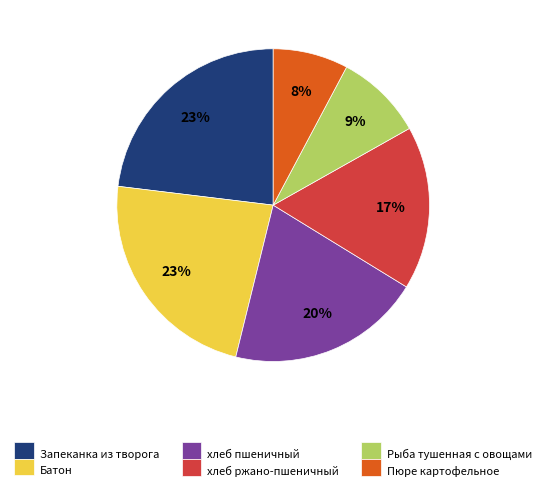

Which slice is the smallest?

Пюре картофельное